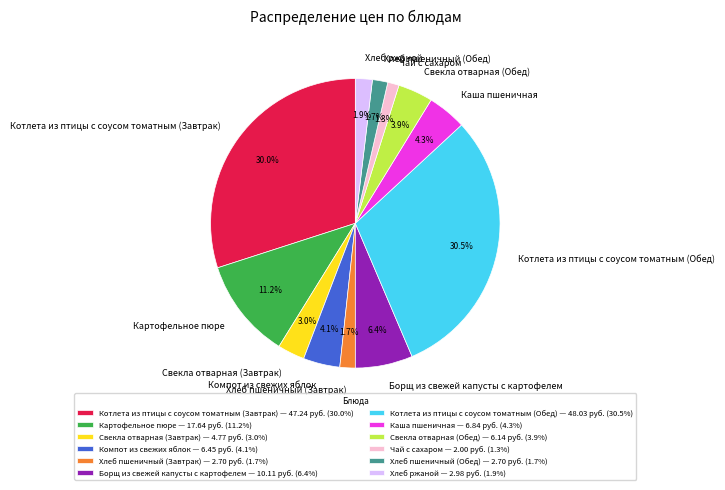

How much of the chart is everything except Картофельное пюре?

88.8%